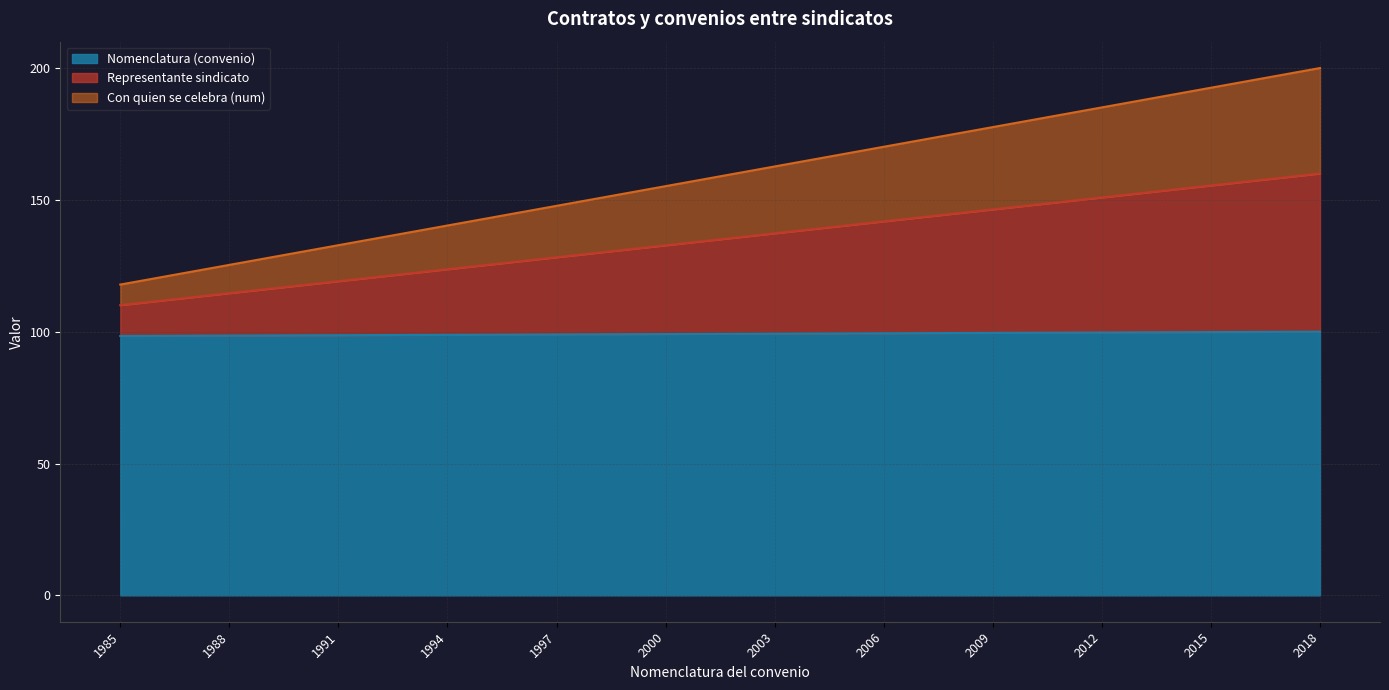

True or false: Con quien se celebra (num) and Representante sindicato intersect in this chart.

False